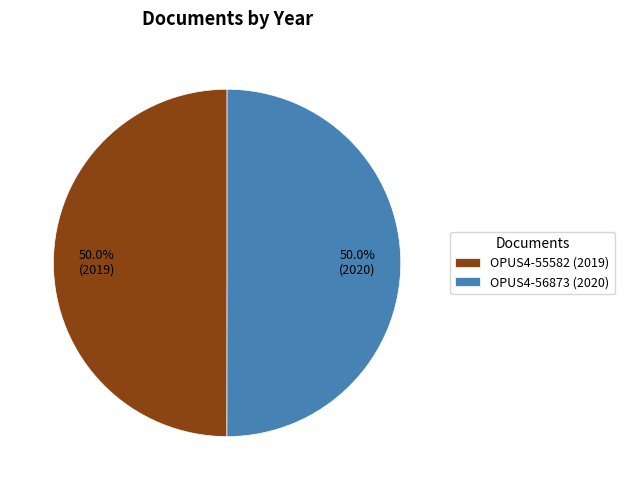

Is it true that OPUS4-55582 is 60% of the pie?

False